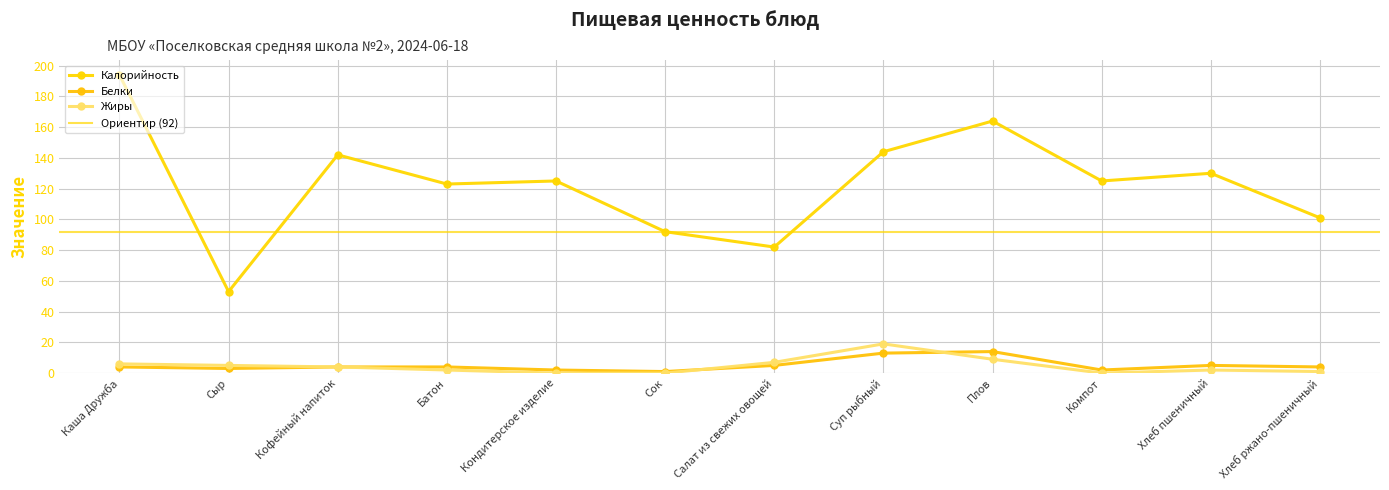

Reading right to left, what are all the values shown in this chart?

Калорийность: 101	130	125	164	144	82	92	125	123	142	53	194
Белки: 4	5	2	14	13	5	1	2	4	4	3	4
Жиры: 1	2	0	9	19	7	0	0	2	4	5	6